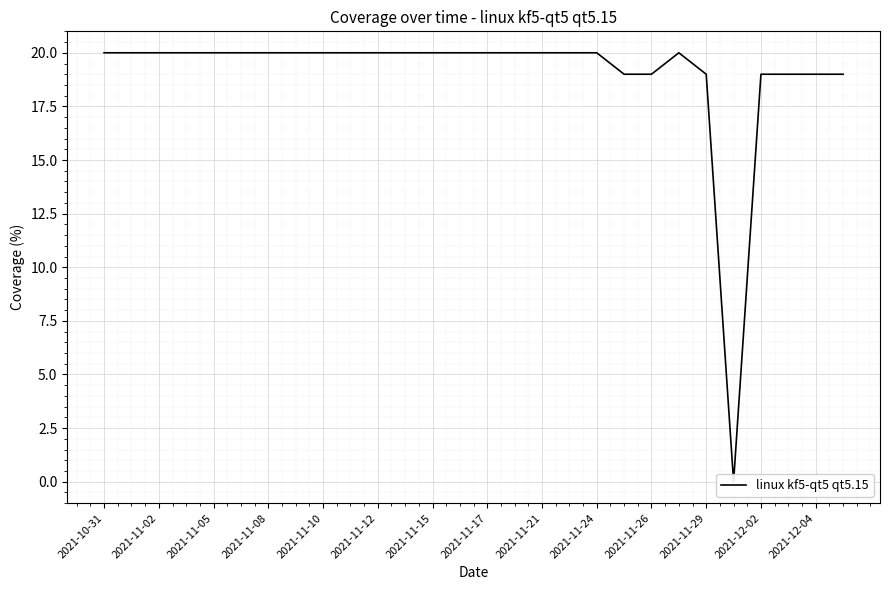

True or false: the data has more than 2 interior local peaks.

False